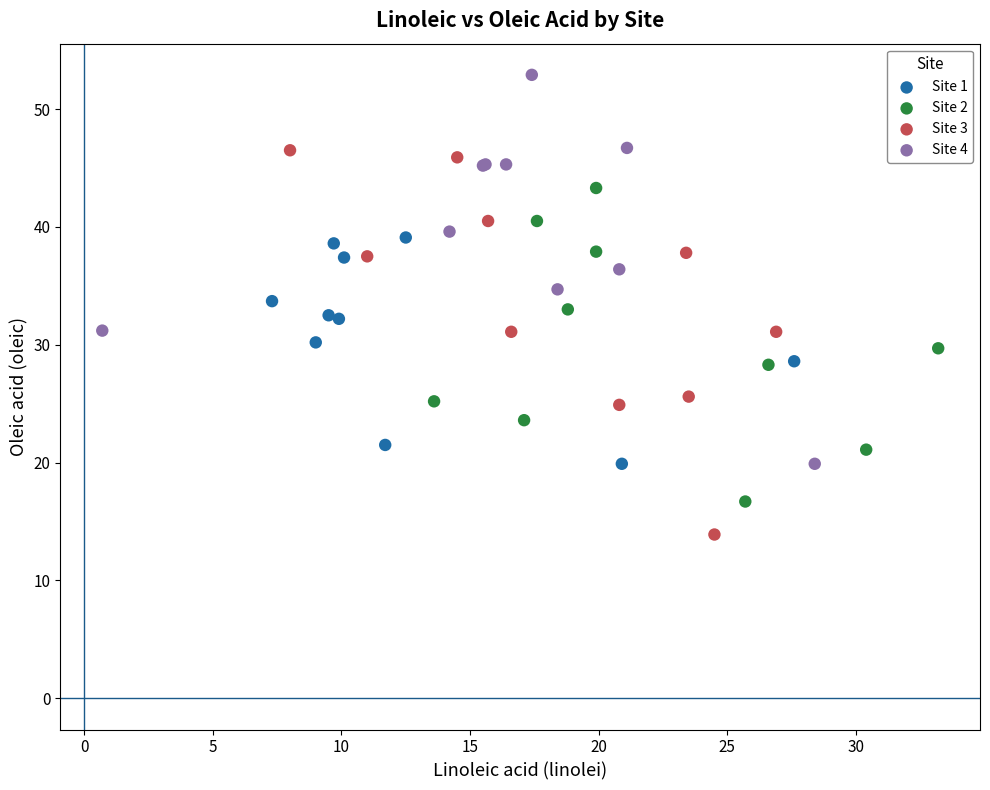

Which series reaches the maximum Y coordinate?

Site 4